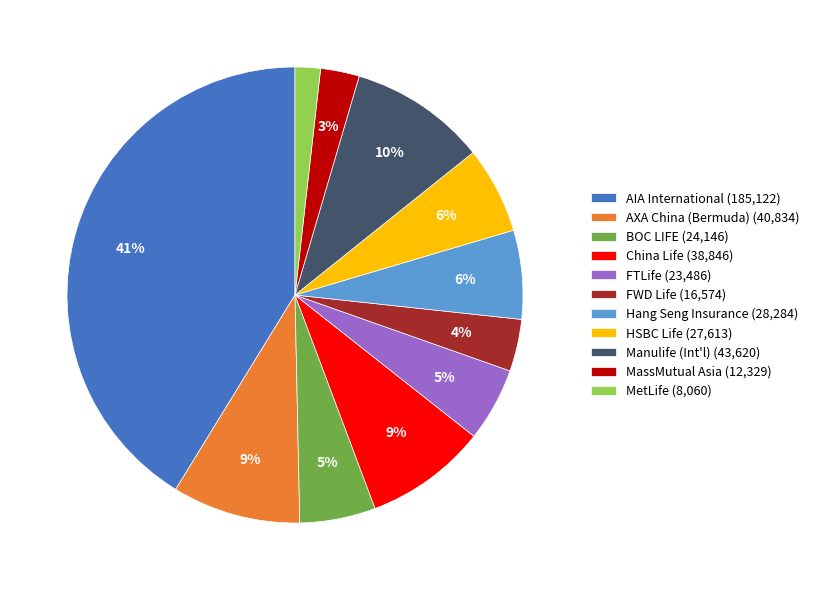

Which has a higher value, FWD Life or MetLife?

FWD Life